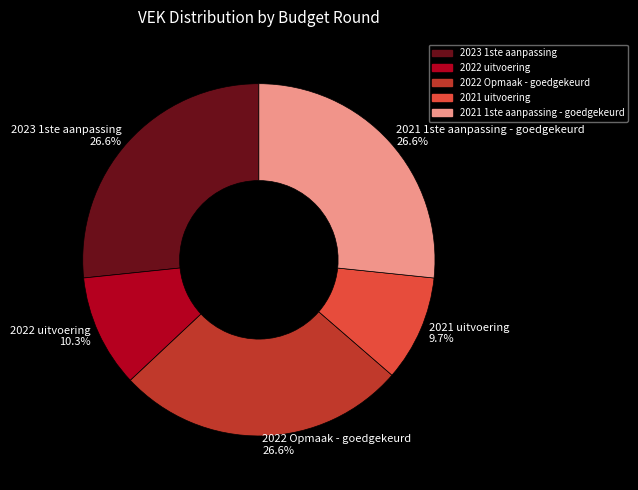

Which category has the smallest portion of the pie?

2021 uitvoering